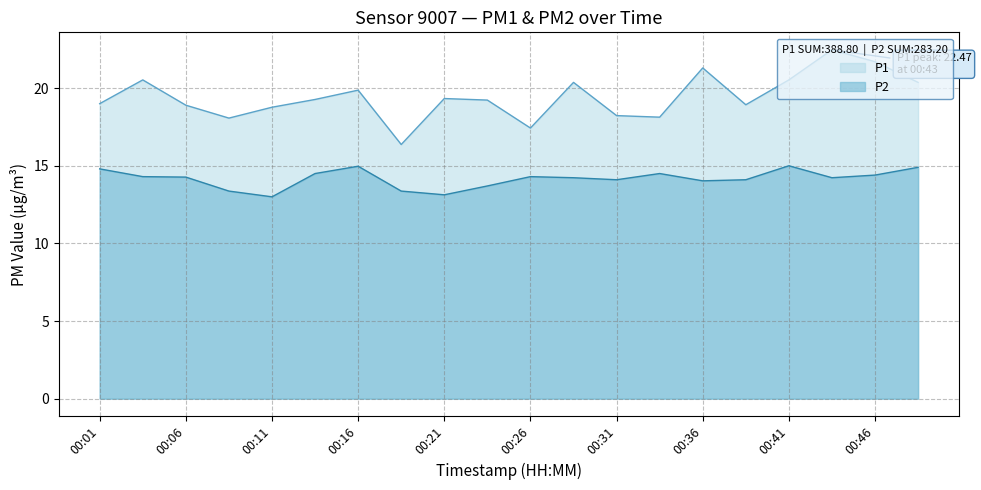

What are all the series names shown in the legend?

P1, P2